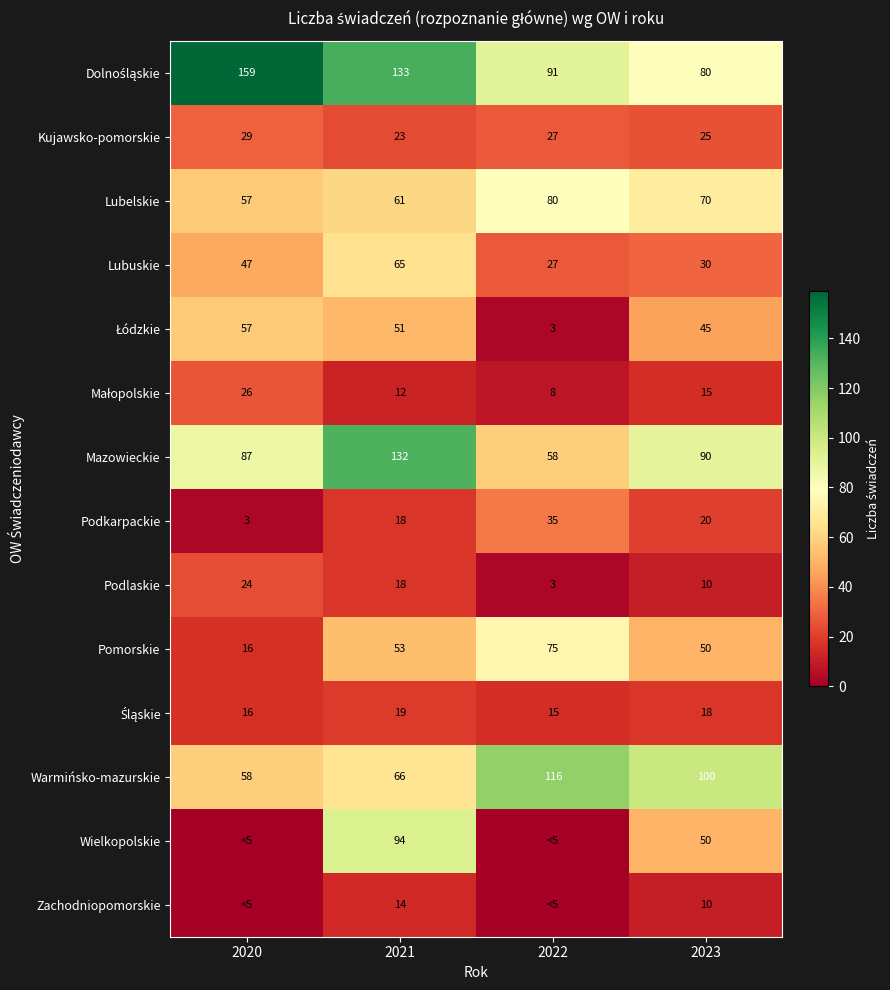

What is the maximum value shown in the chart?

159